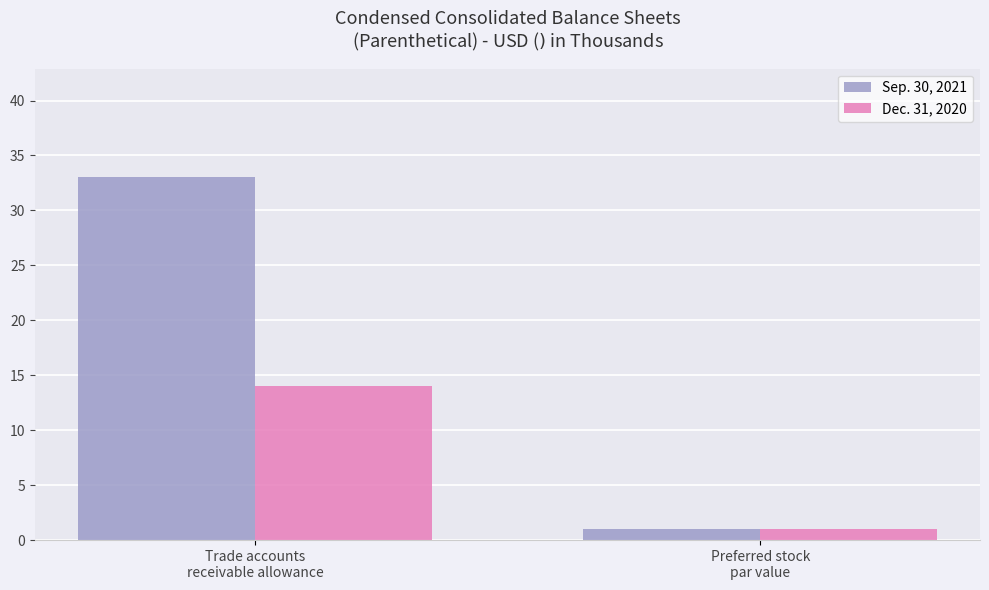

At which category is the sum across all series the highest?

Trade accounts
receivable allowance